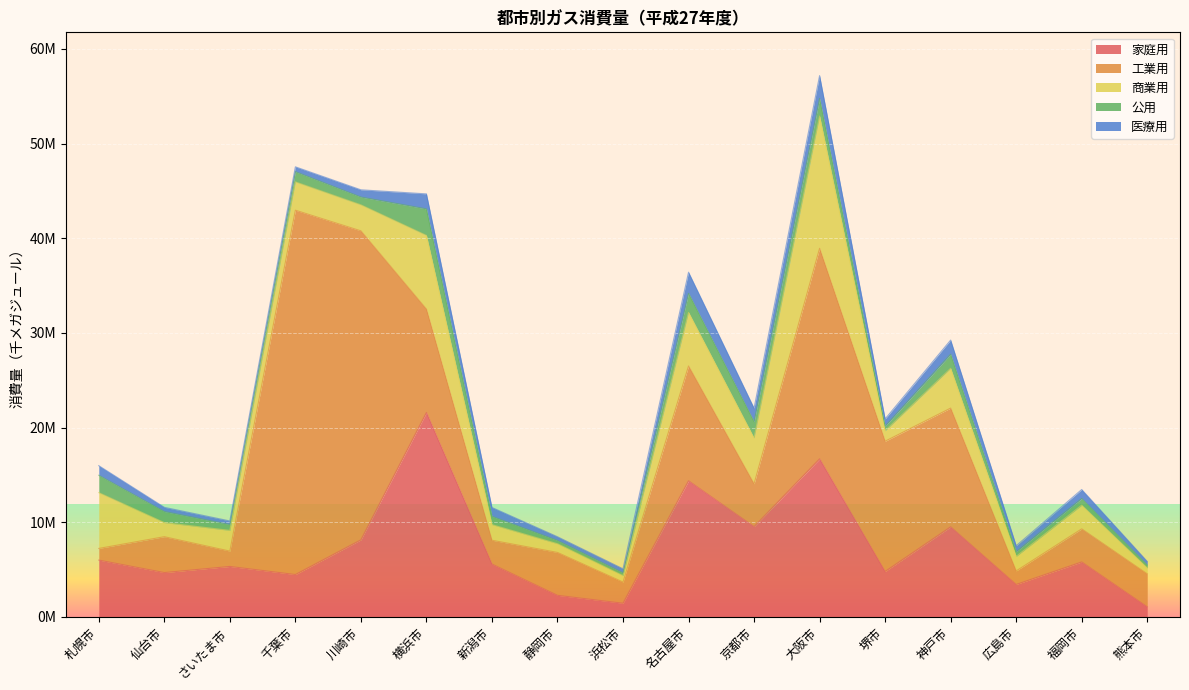

What is the smallest value displayed?

293360